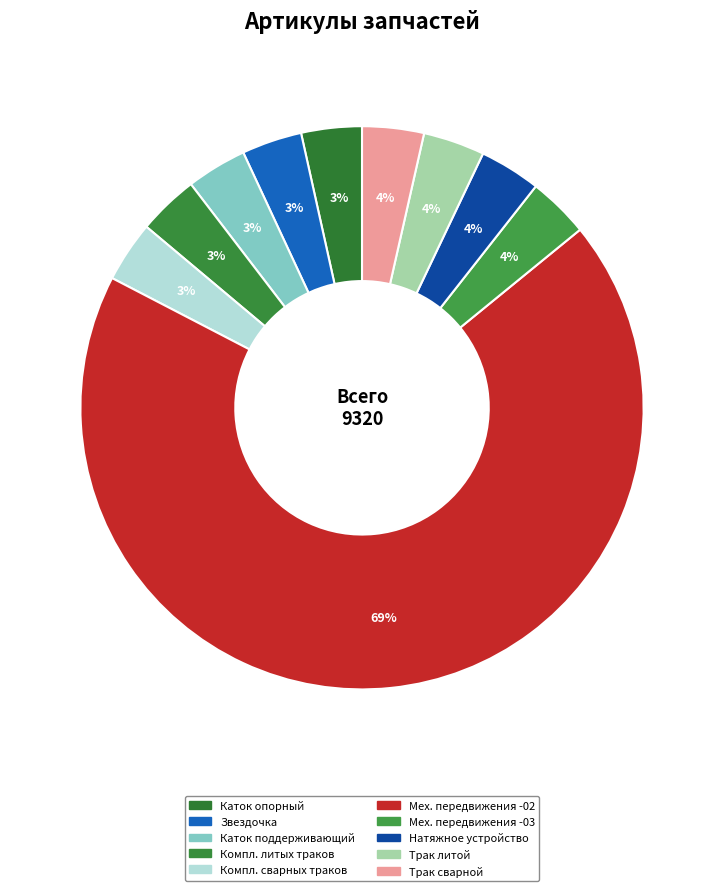

To the nearest percent, what is the difference between the largest and smallest slice percentages?

65%